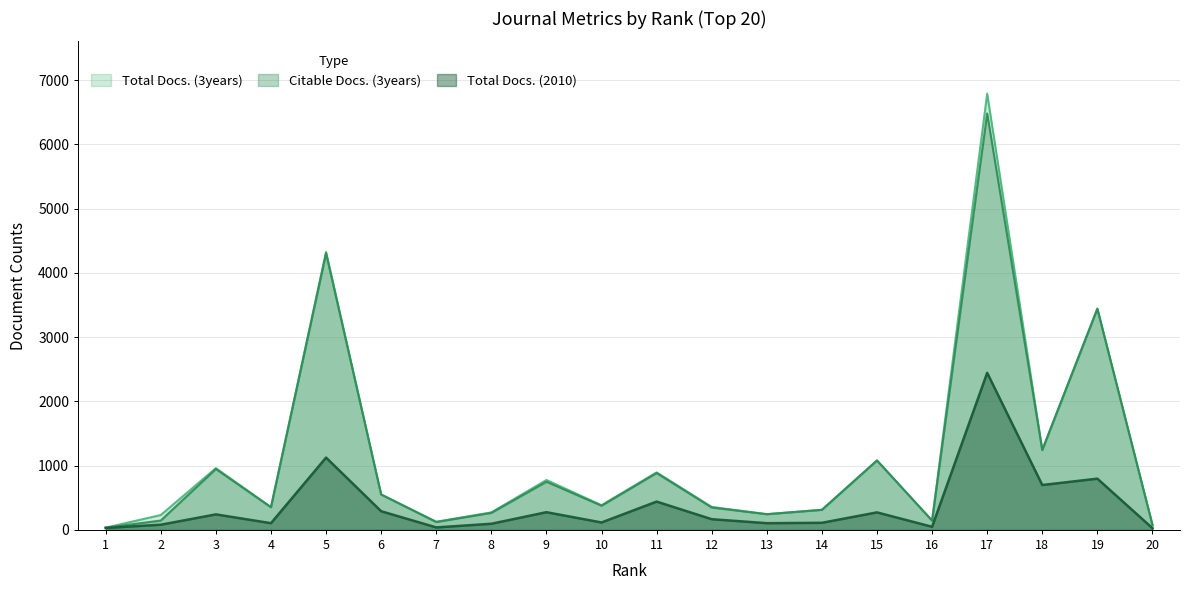

Between 18 and 13, which is larger?

18